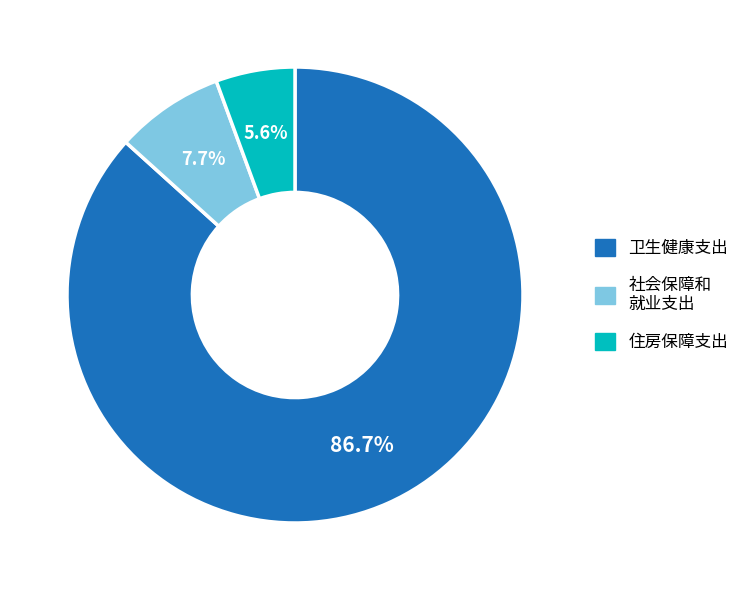

Is there a majority slice in this chart?

Yes